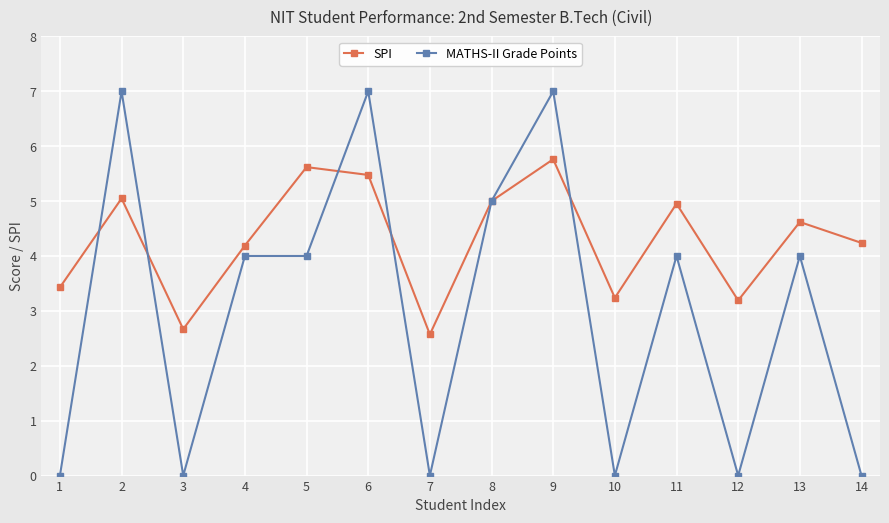

How many series are shown in this chart?

2